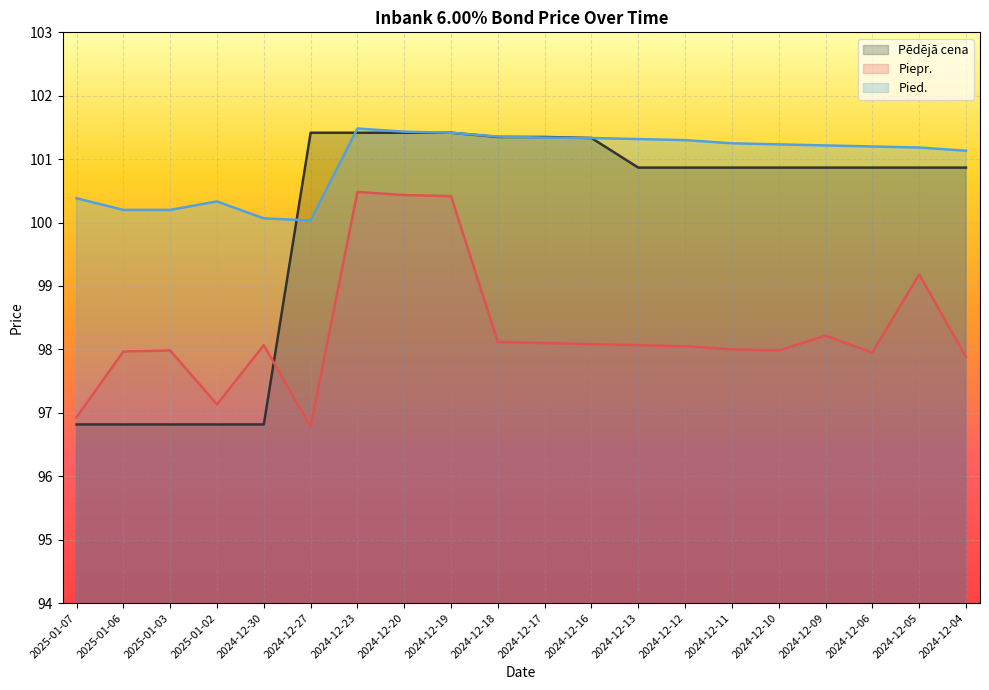

What is the difference between the maximum and minimum values in the Piepr. series?

3.7